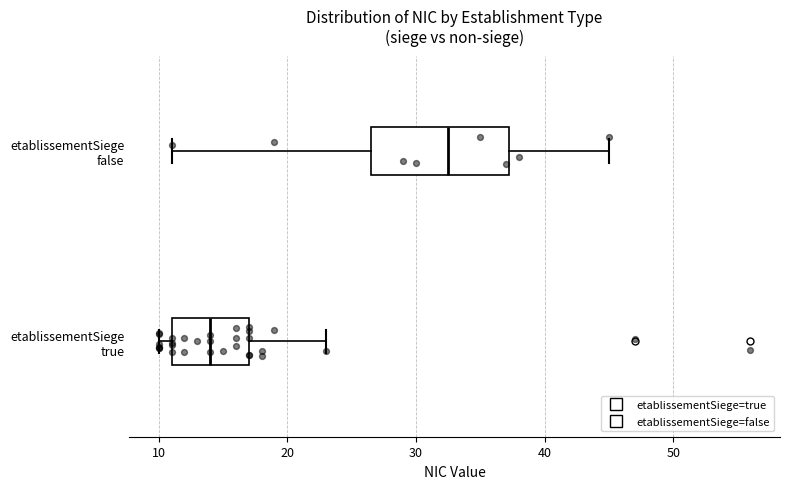

Which box has the furthest to the right median line?

etablissementSiege false